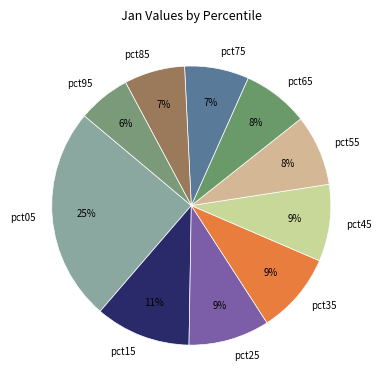

True or false: pct85 accounts for 1% of the total.

False